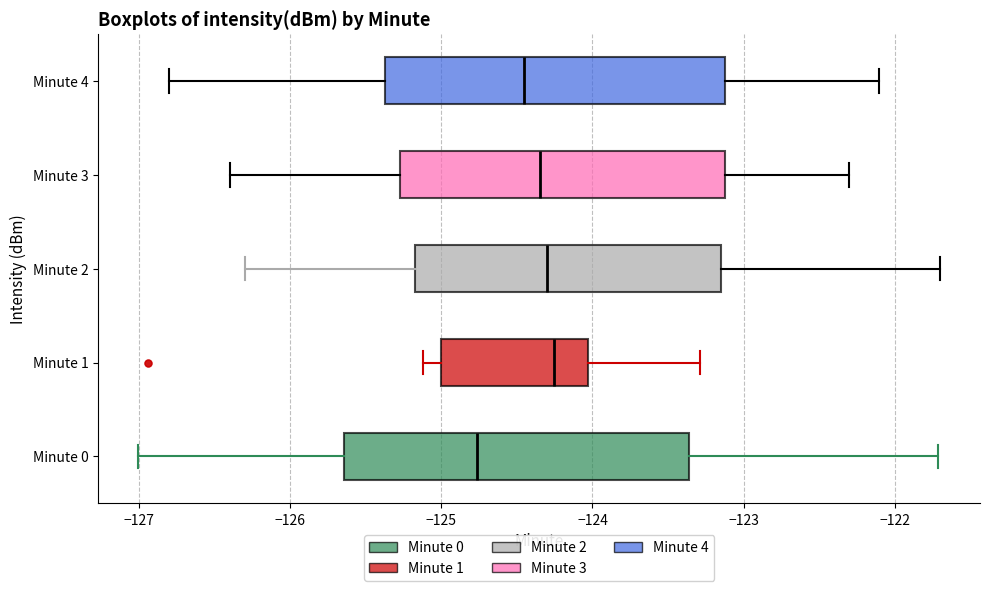

Where does the median line of the box for Minute 0 sit on the x-axis? The values are not printed on the chart, so give them approximately, as read against the axis.

-124.8